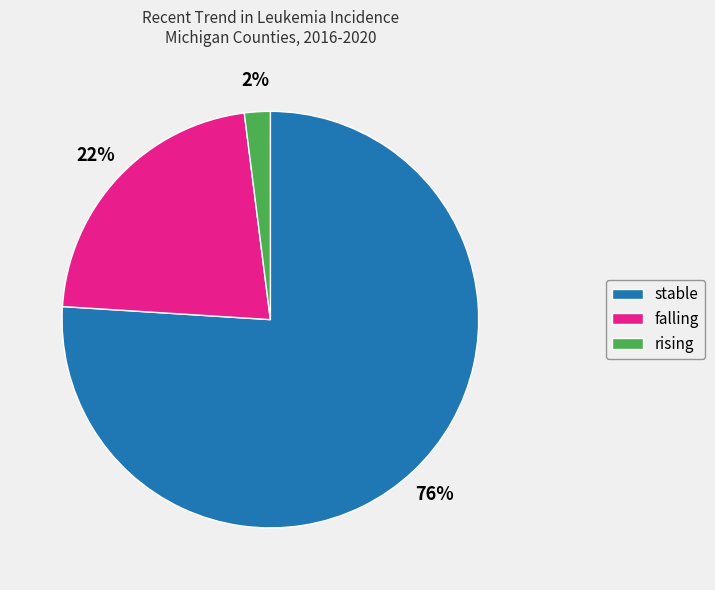

To the nearest percent, what portion does falling represent?

22%